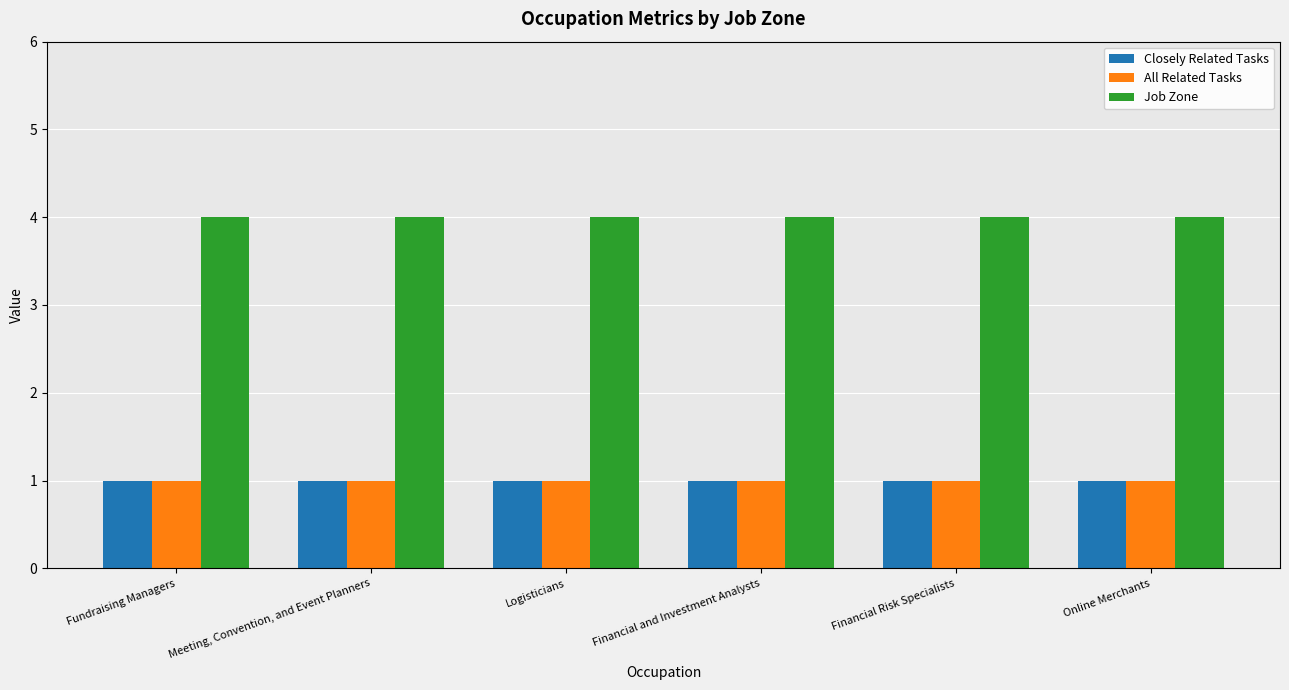

How many series are shown in this chart?

3